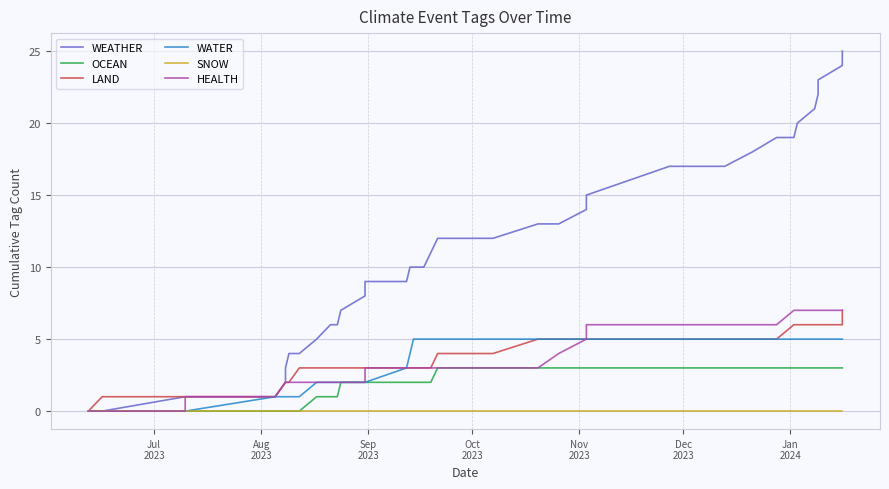

Which category has the lowest value in the SNOW series?

Jul
2023